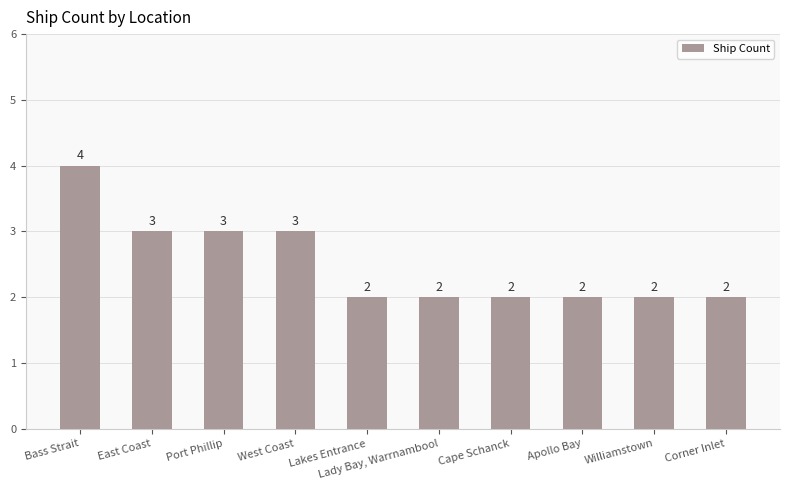

Count the values in the range 2 to 3.

9